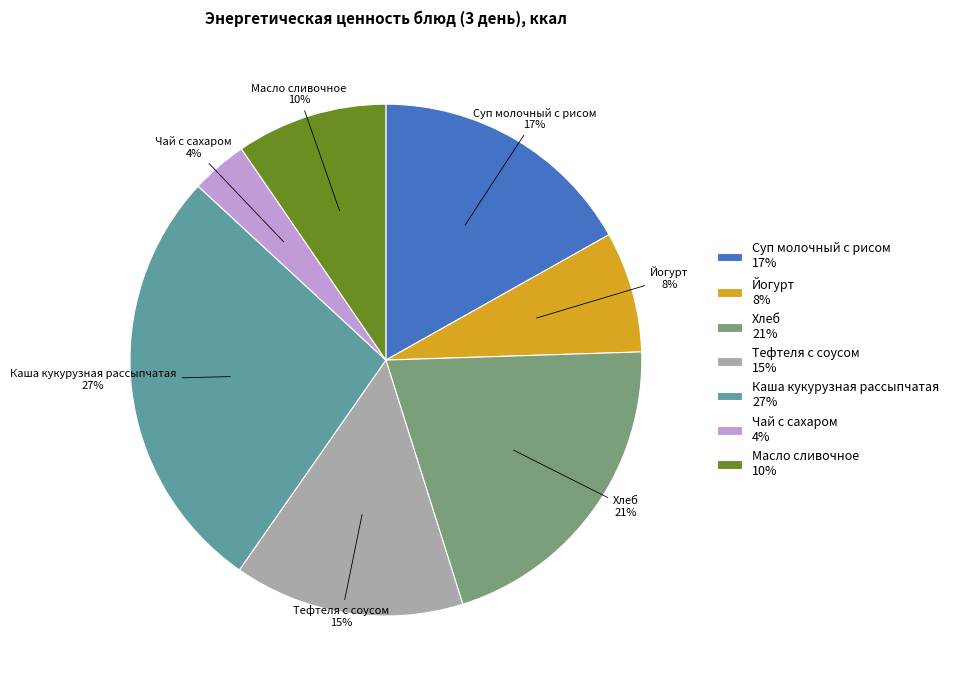

Is there a majority slice in this chart?

No